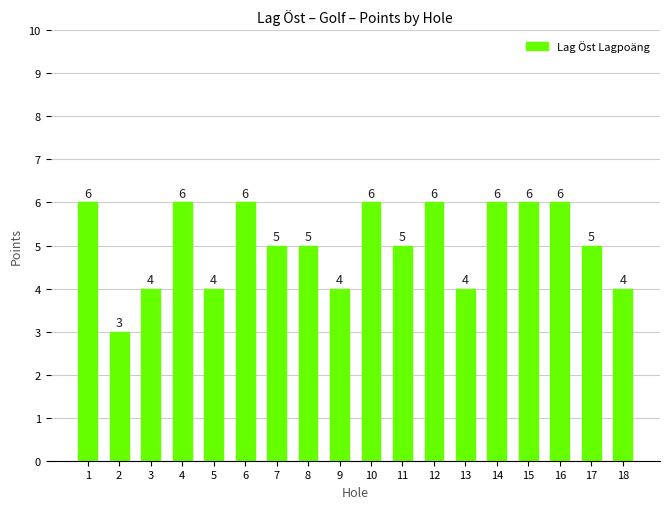

What is the minimum value shown in the chart?

3